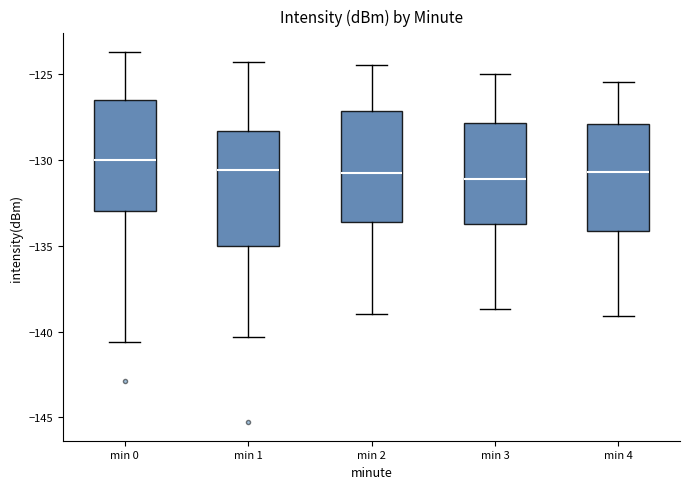

Reading left to right, read every box against the y-axis: the position of its median line, the range the box covers, and the ends of its whiskers. The values are not printed on the chart, so give them approximately, as read against the axis.

min 0: median -130.0, box -133.0 to -126.5, whiskers -140.5 to -123.5
min 1: median -130.5, box -135.0 to -128.5, whiskers -140.5 to -124.5
min 2: median -131.0, box -133.5 to -127.0, whiskers -139.0 to -124.5
min 3: median -131.0, box -133.5 to -128.0, whiskers -138.5 to -125.0
min 4: median -130.5, box -134.0 to -128.0, whiskers -139.0 to -125.5